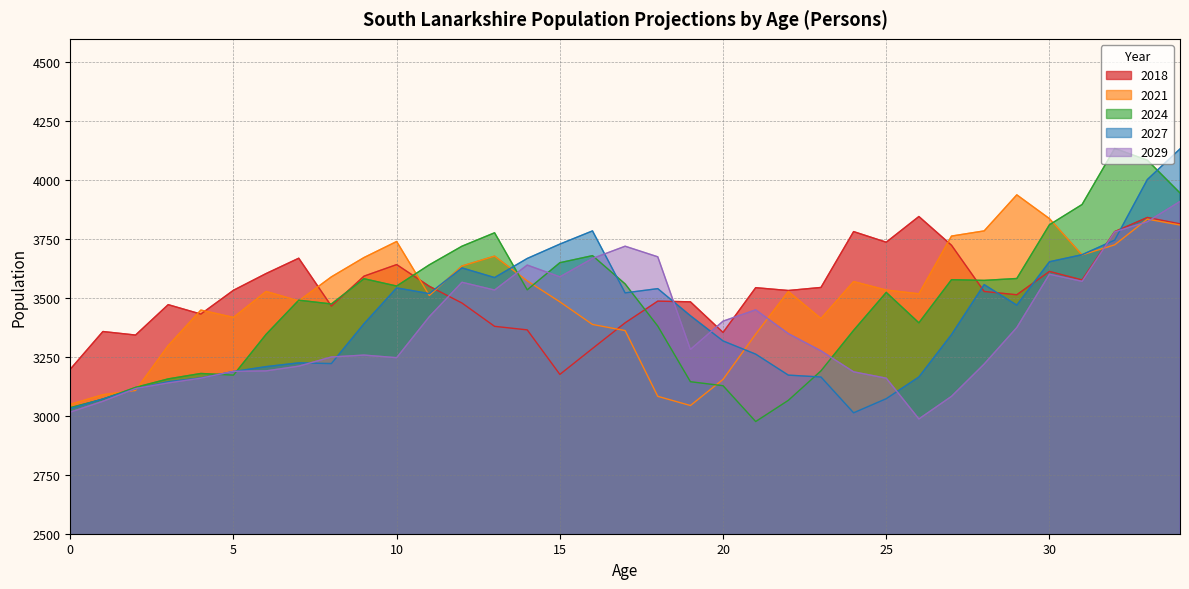

Rank the series by their maximum value, from lowest to highest.

2018, 2029, 2021, 2027, 2024